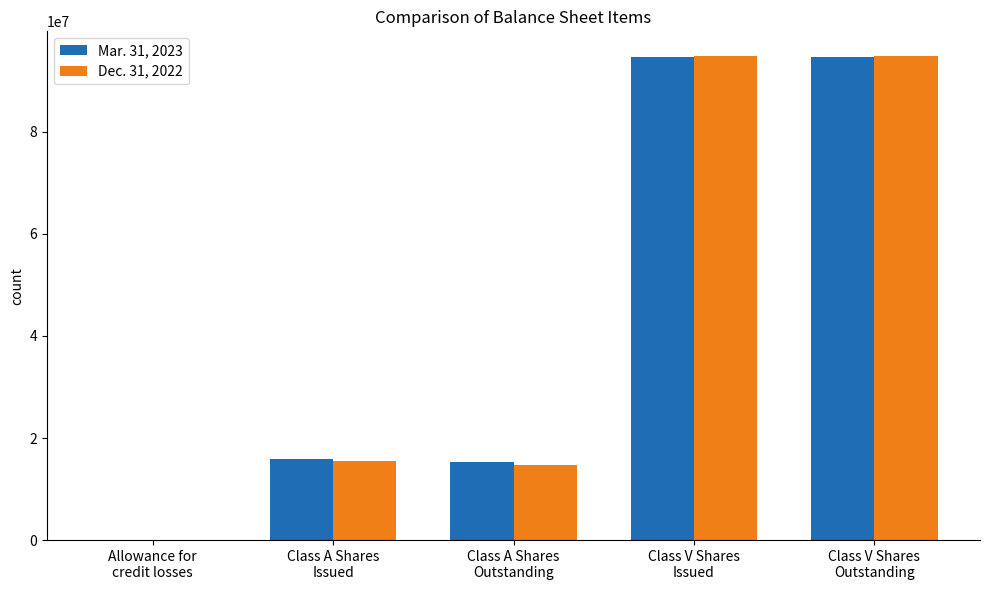

What is the greatest value displayed?

94937285